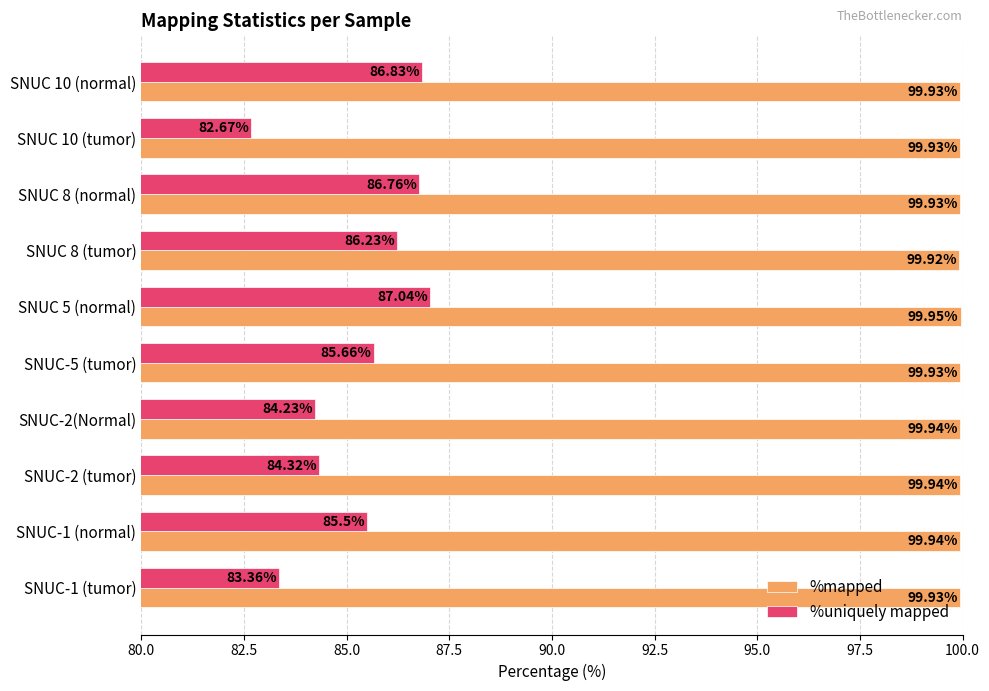

What is the greatest value displayed?

100.0